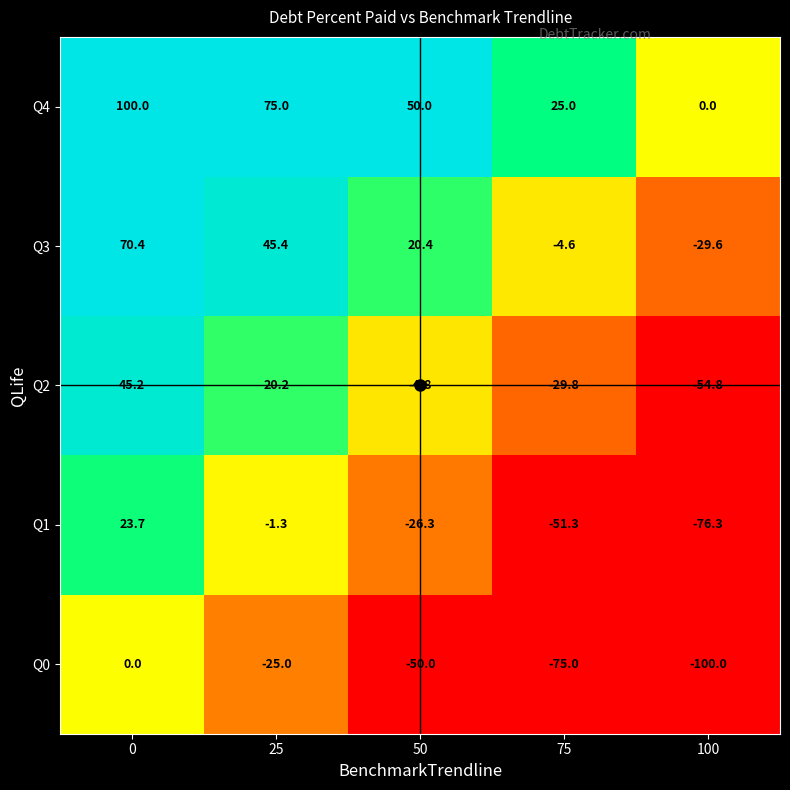

How many values in the Q3 series exceed 20?

3